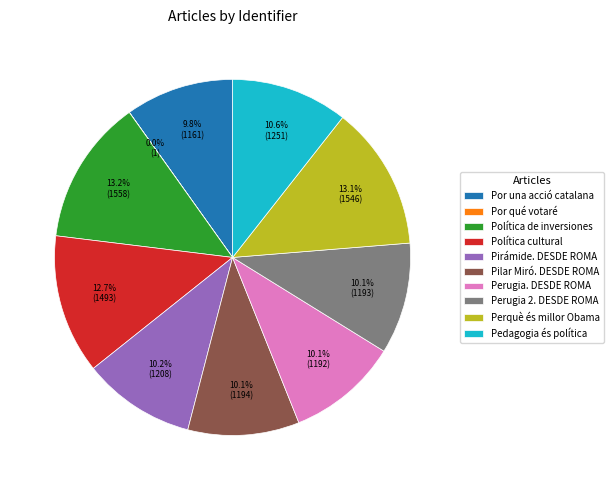

Between Pedagogia és política and Perugia. DESDE ROMA, which is larger?

Pedagogia és política